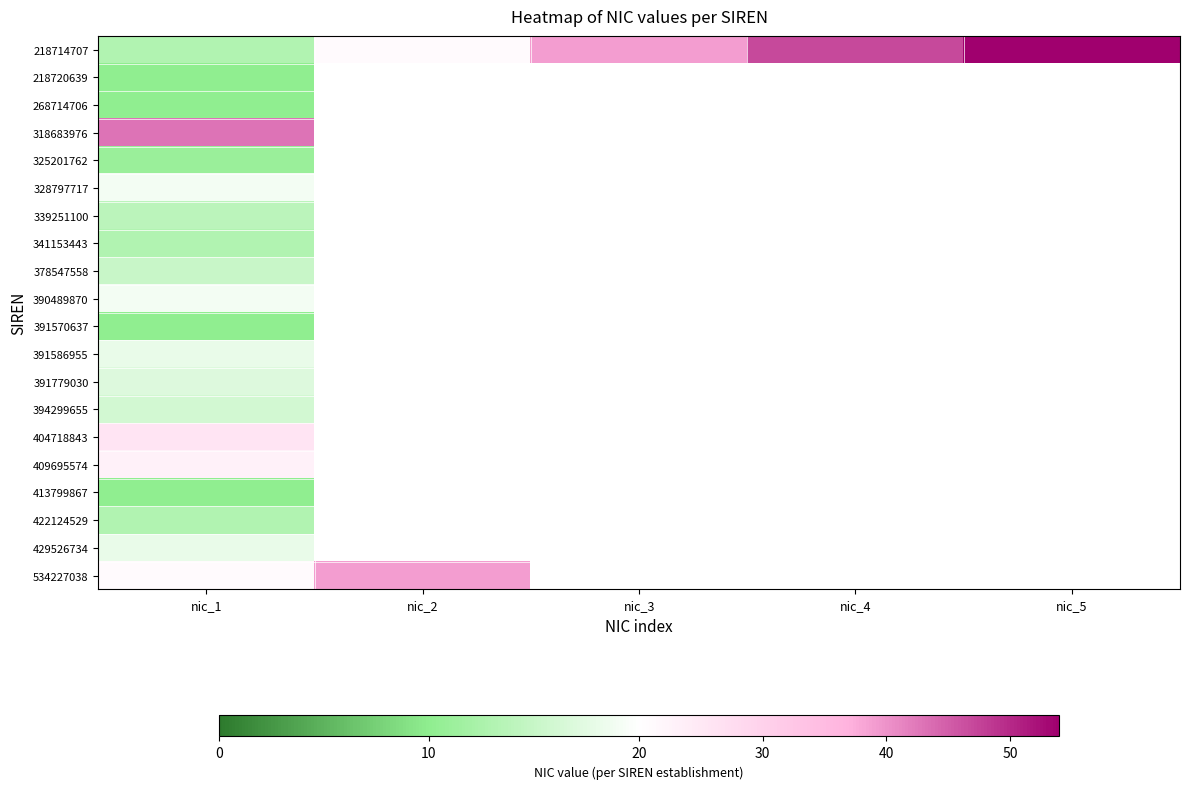

What is the smallest value displayed?

10.0